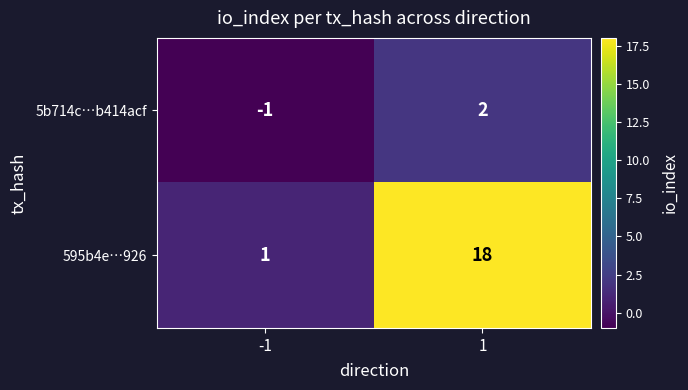

Reading left to right, what are all the values shown in this chart?

5b714c…b414acf: -1	2
595b4e…926: 1	18